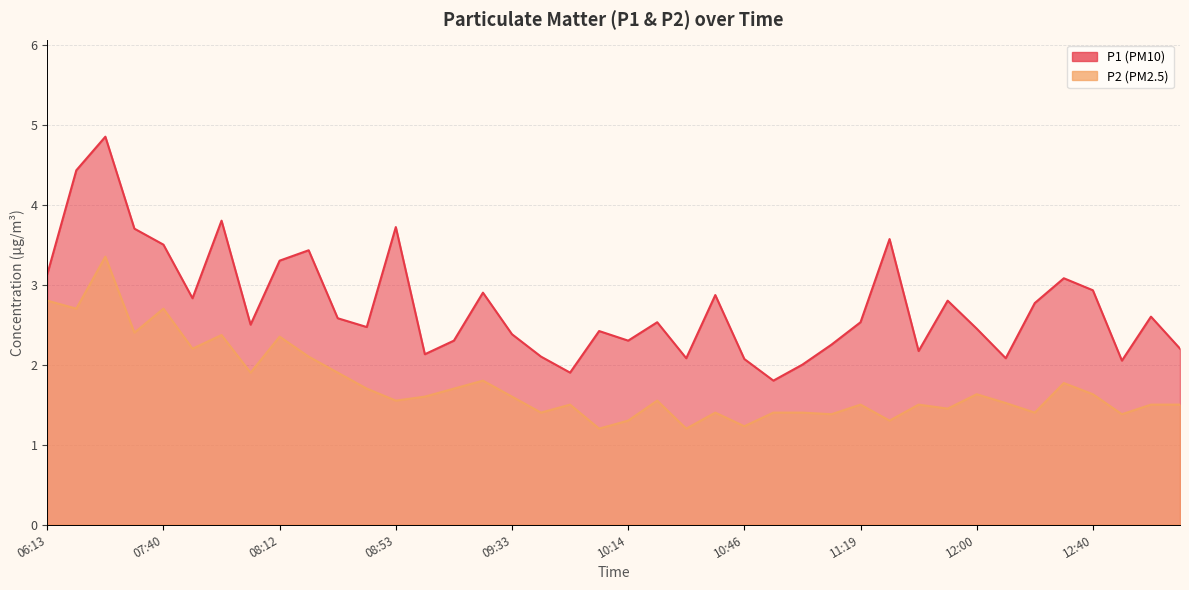

What is the difference between the maximum and minimum values in the P1 series?

3.0